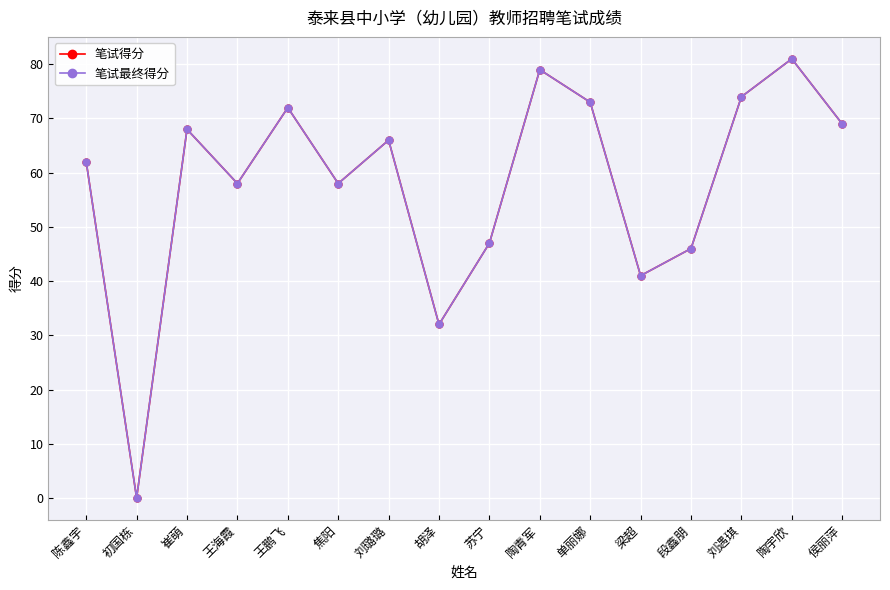

Where is the first local minimum for 笔试得分?

初国栋